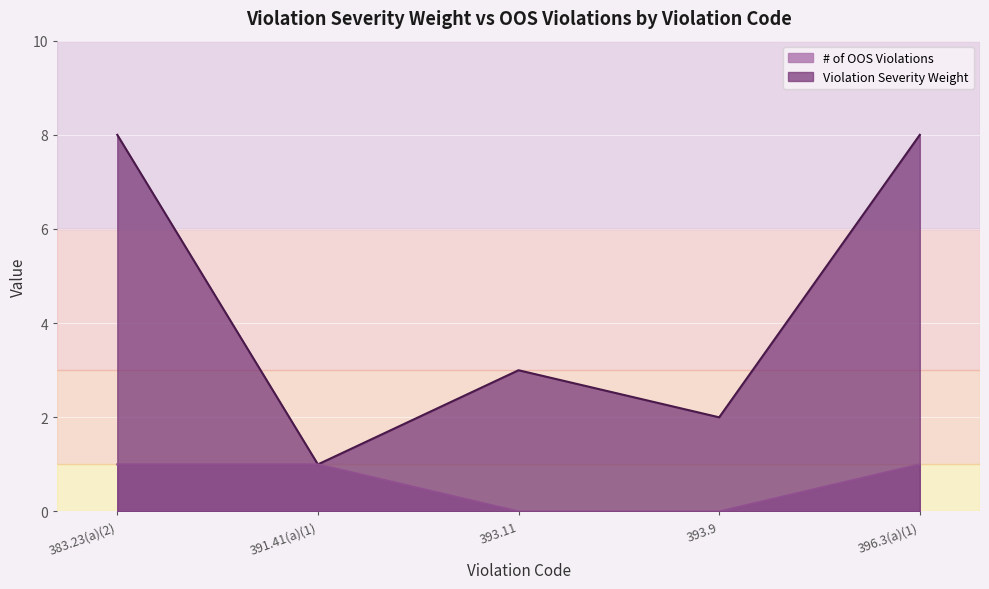

At how many categories does at least one series exceed 5?

2